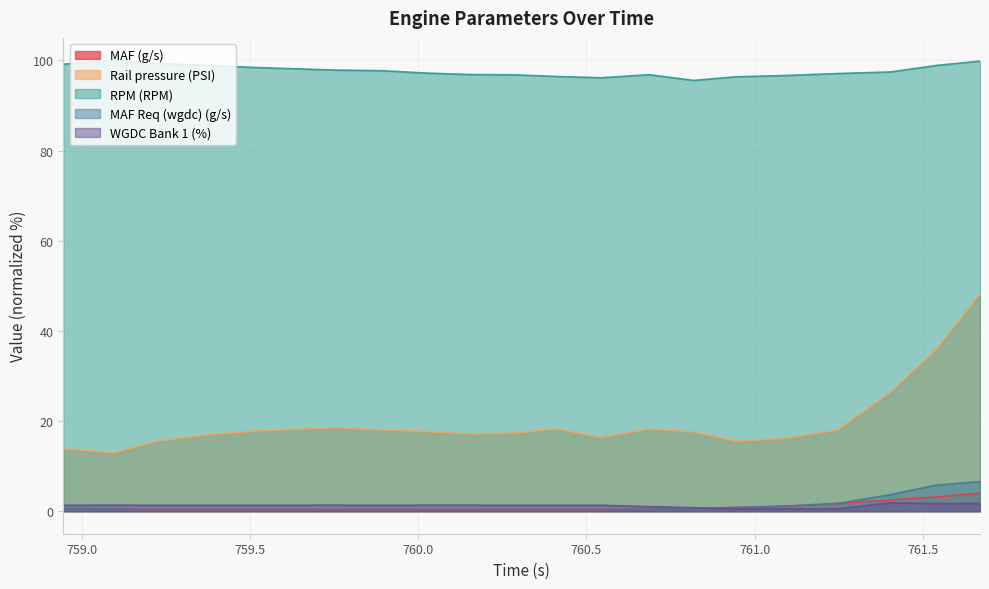

The RPM (RPM) series shows 141.8 at 760.027. True or false?

False